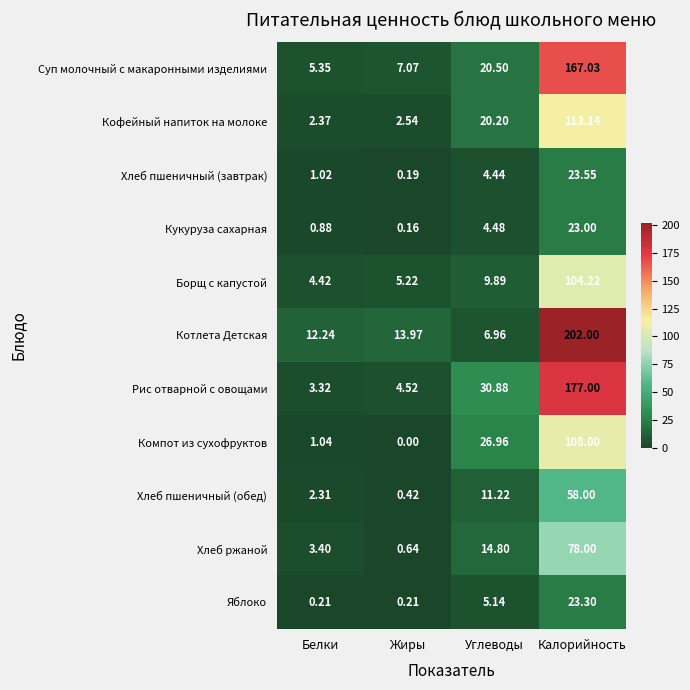

Which category has the lowest value in the Хлеб пшеничный (обед) series?

Жиры